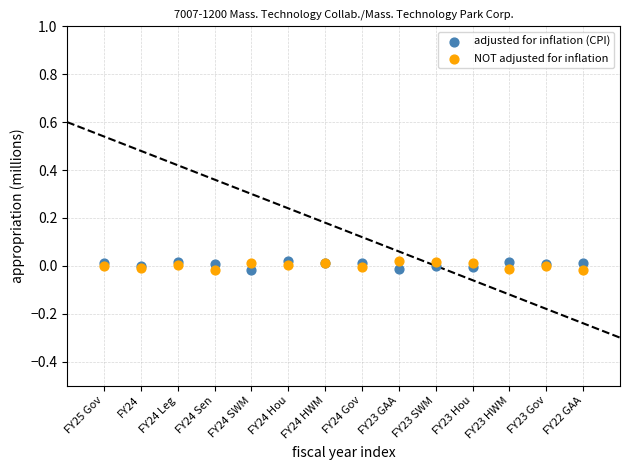

What are all the series names shown in the legend?

adjusted for inflation (CPI), NOT adjusted for inflation